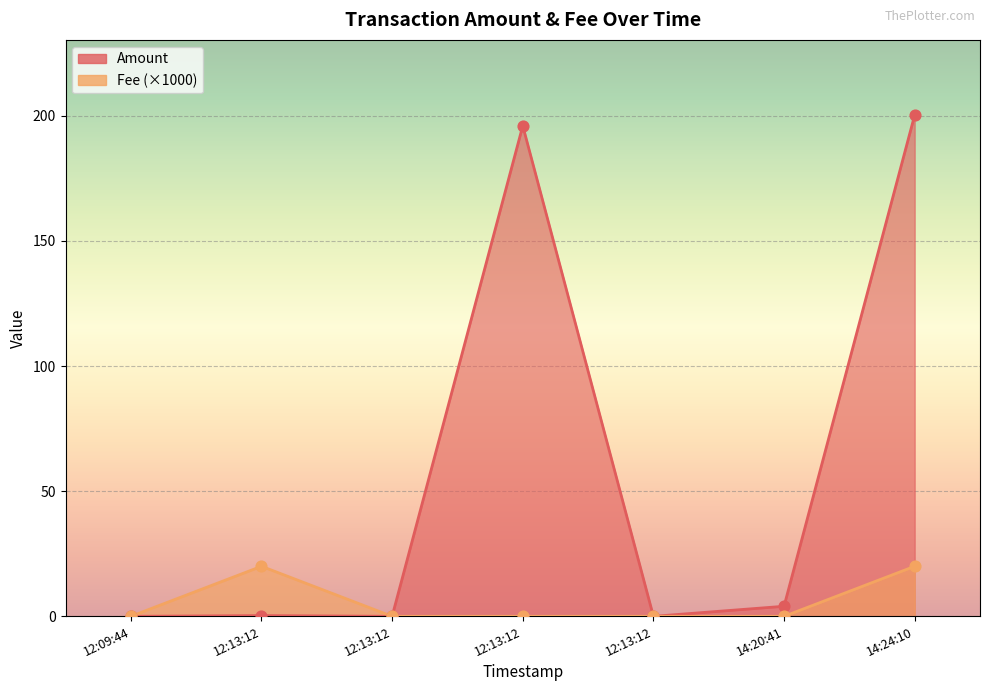

Which series reaches the minimum Y coordinate?

Amount